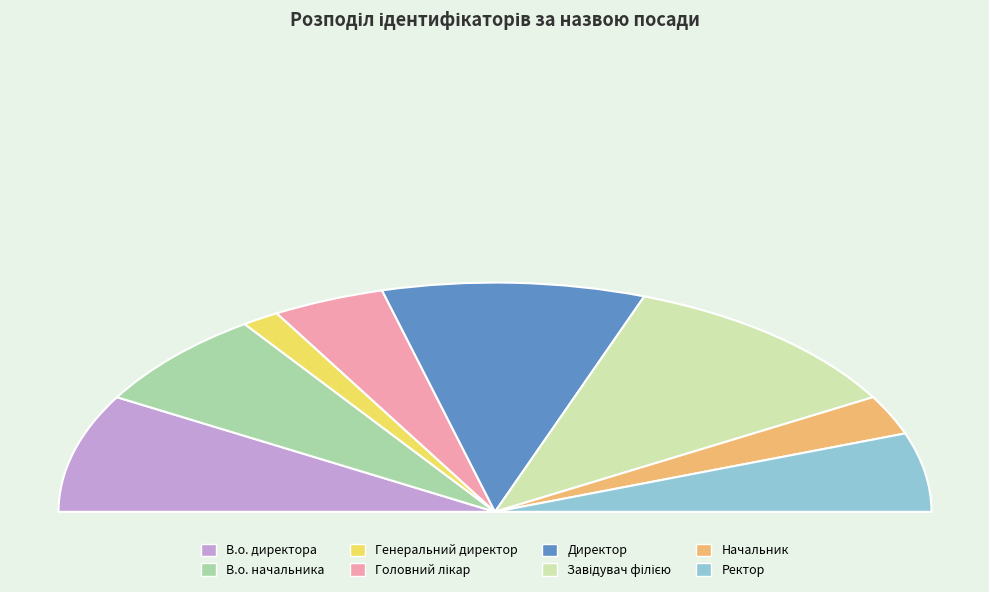

Count the number of slices in the pie.

8